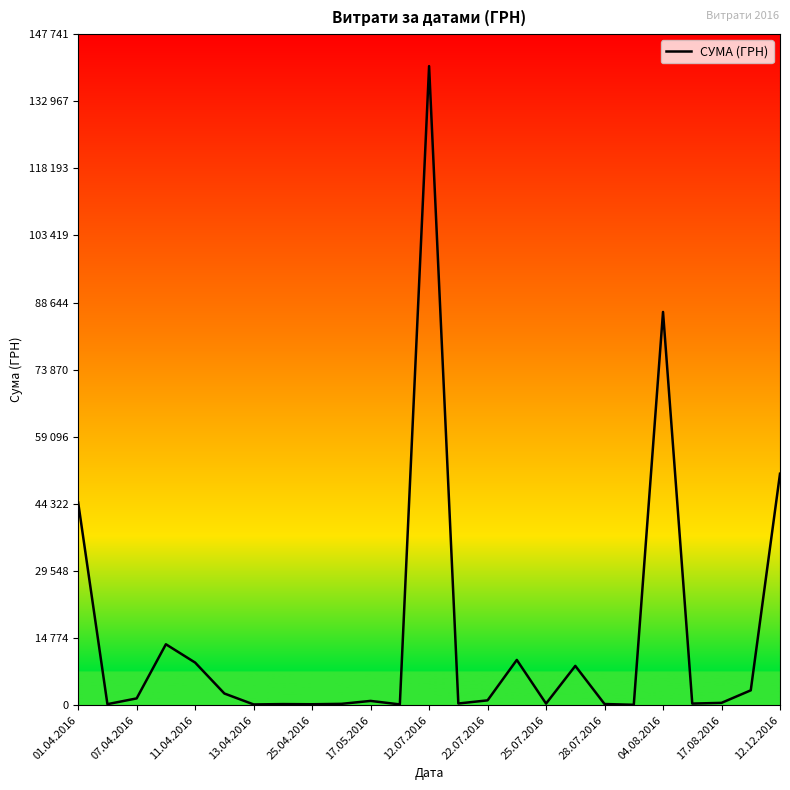

Does the chart have visible grid lines?

No